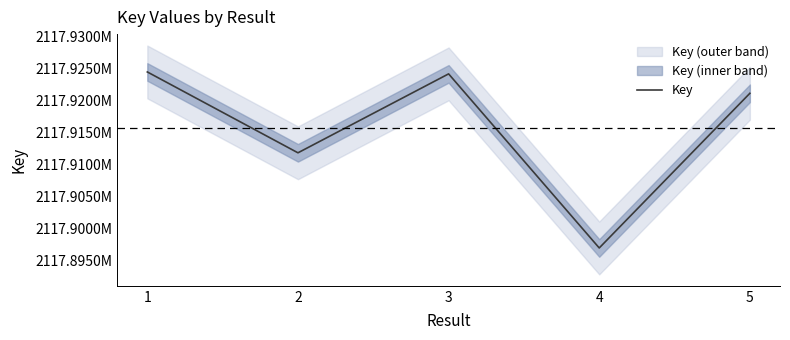

Rank the categories by value from highest to lowest.

1, 3, 5, 2, 4